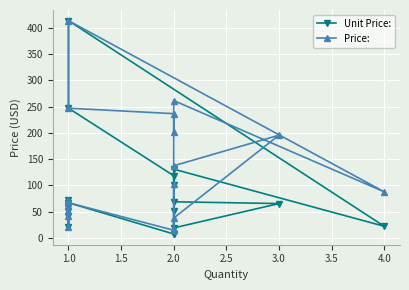

Is it true that Price: equals 59.2 at 1.0?

False